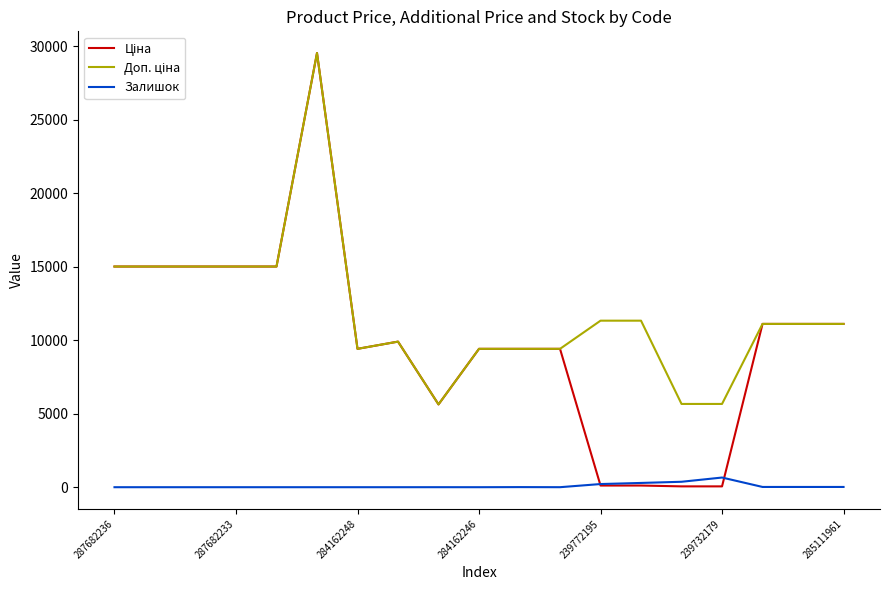

What is the greatest value displayed?

29548.9